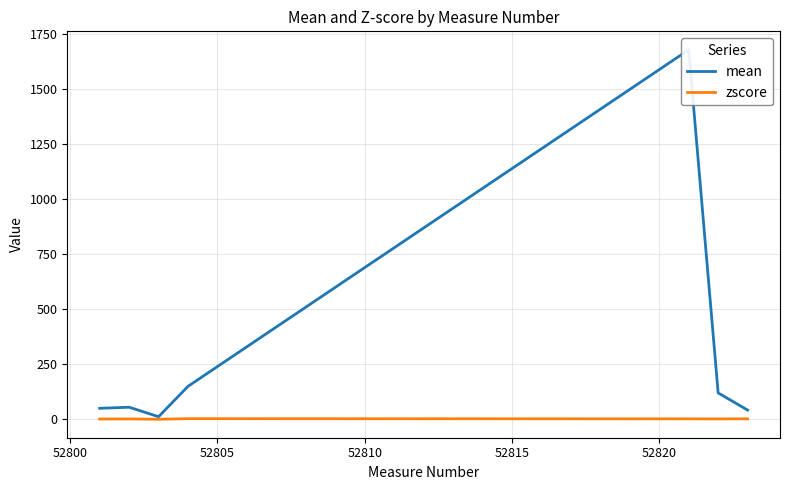

Reading right to left, extract all data points from this chart.

mean: 41.0	119.0	1678.0	149.0	11.0	54.0	49.0
zscore: 1.3	0.9	1.1	1.9	-0.7	0.7	0.4